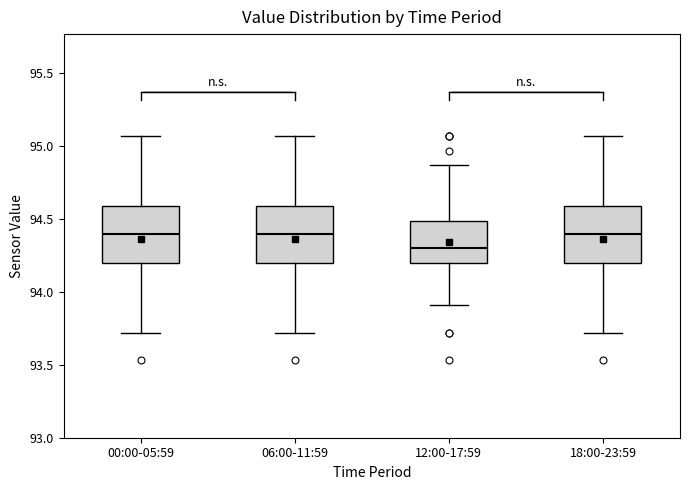

Where is the lower edge of the box for 00:00-05:59 on the y-axis? The values are not printed on the chart, so give them approximately, as read against the axis.

94.20